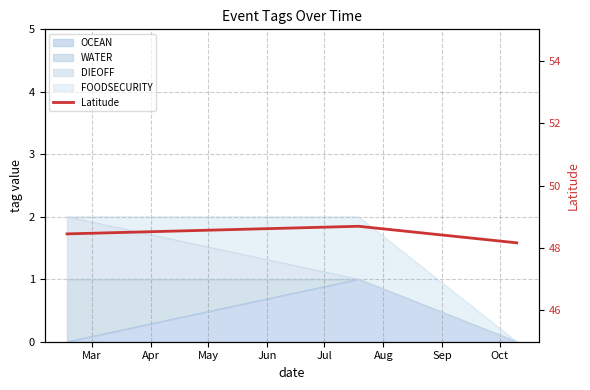

Reading left to right, transcribe all the data shown in this chart.

48.5	48.7	48.2